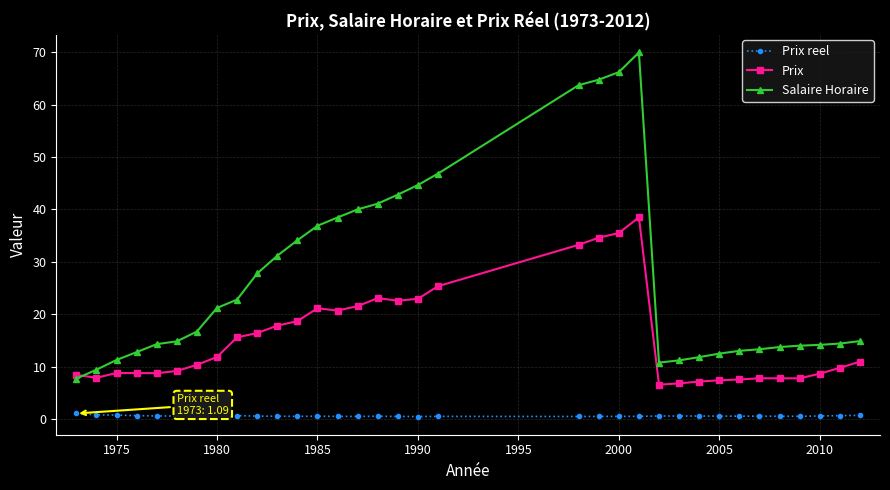

True or false: Prix reel and Prix cross at least once.

False